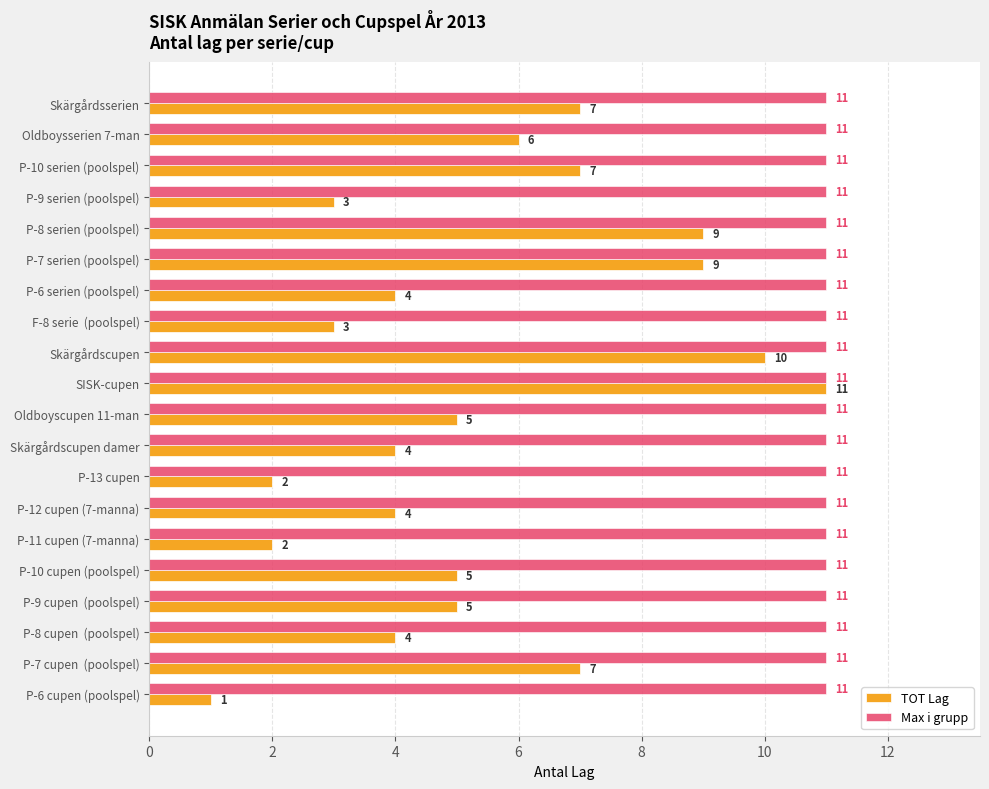

At which category is the sum across all series the highest?

SISK-cupen